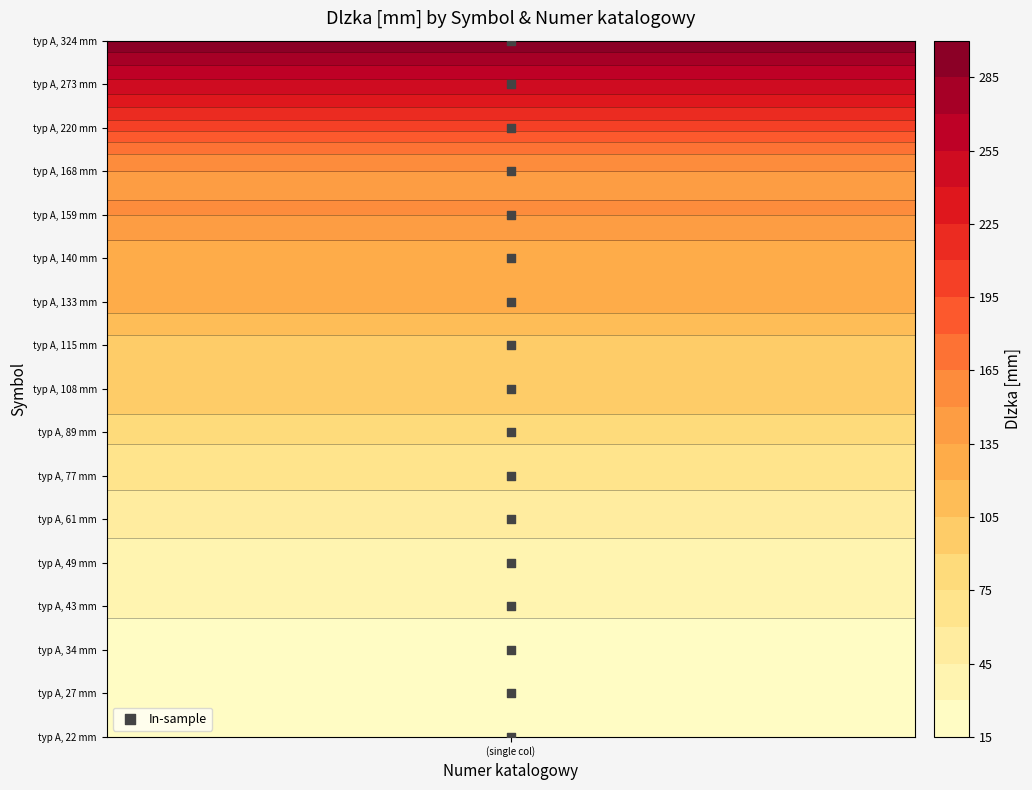

The chart shows a value of 1.1 at (single col). True or false?

False